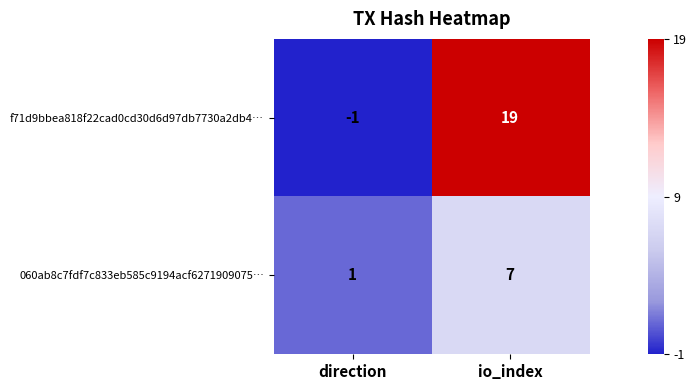

Reading left to right, extract all data points from this chart.

f71d9bbea818f22cad0cd30d6d97db7730a2db4…: -1	19
060ab8c7fdf7c833eb585c9194acf6271909075…: 1	7